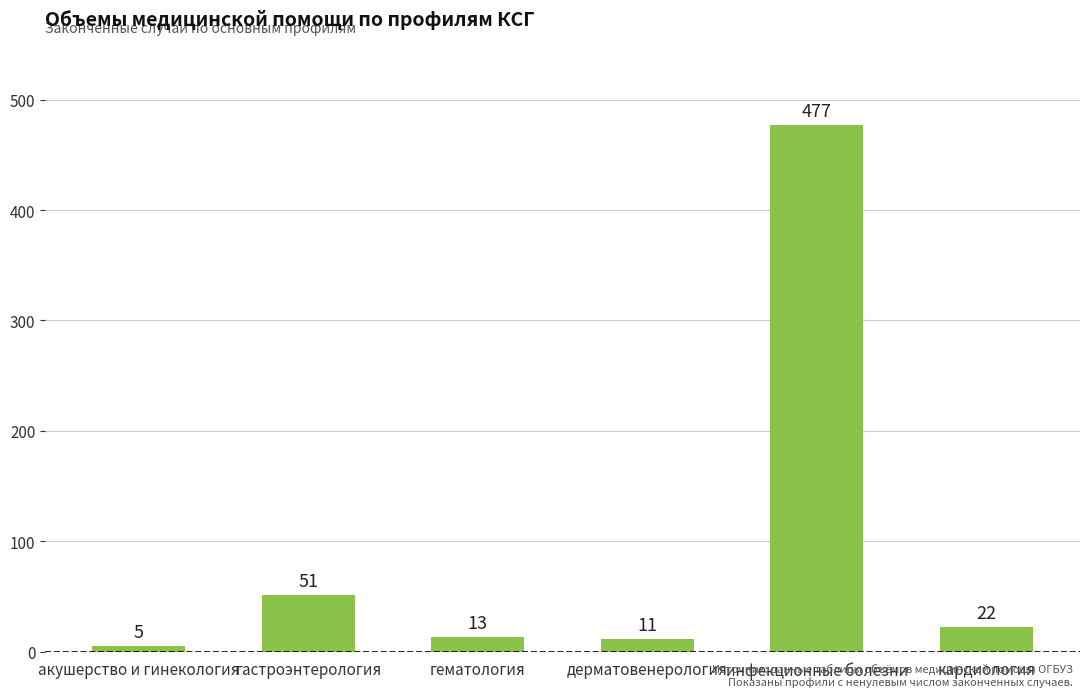

List the labels in order of value, smallest first.

акушерство и гинекология, дерматовенерология, гематология, кардиология, гастроэнтерология, инфекционные болезни